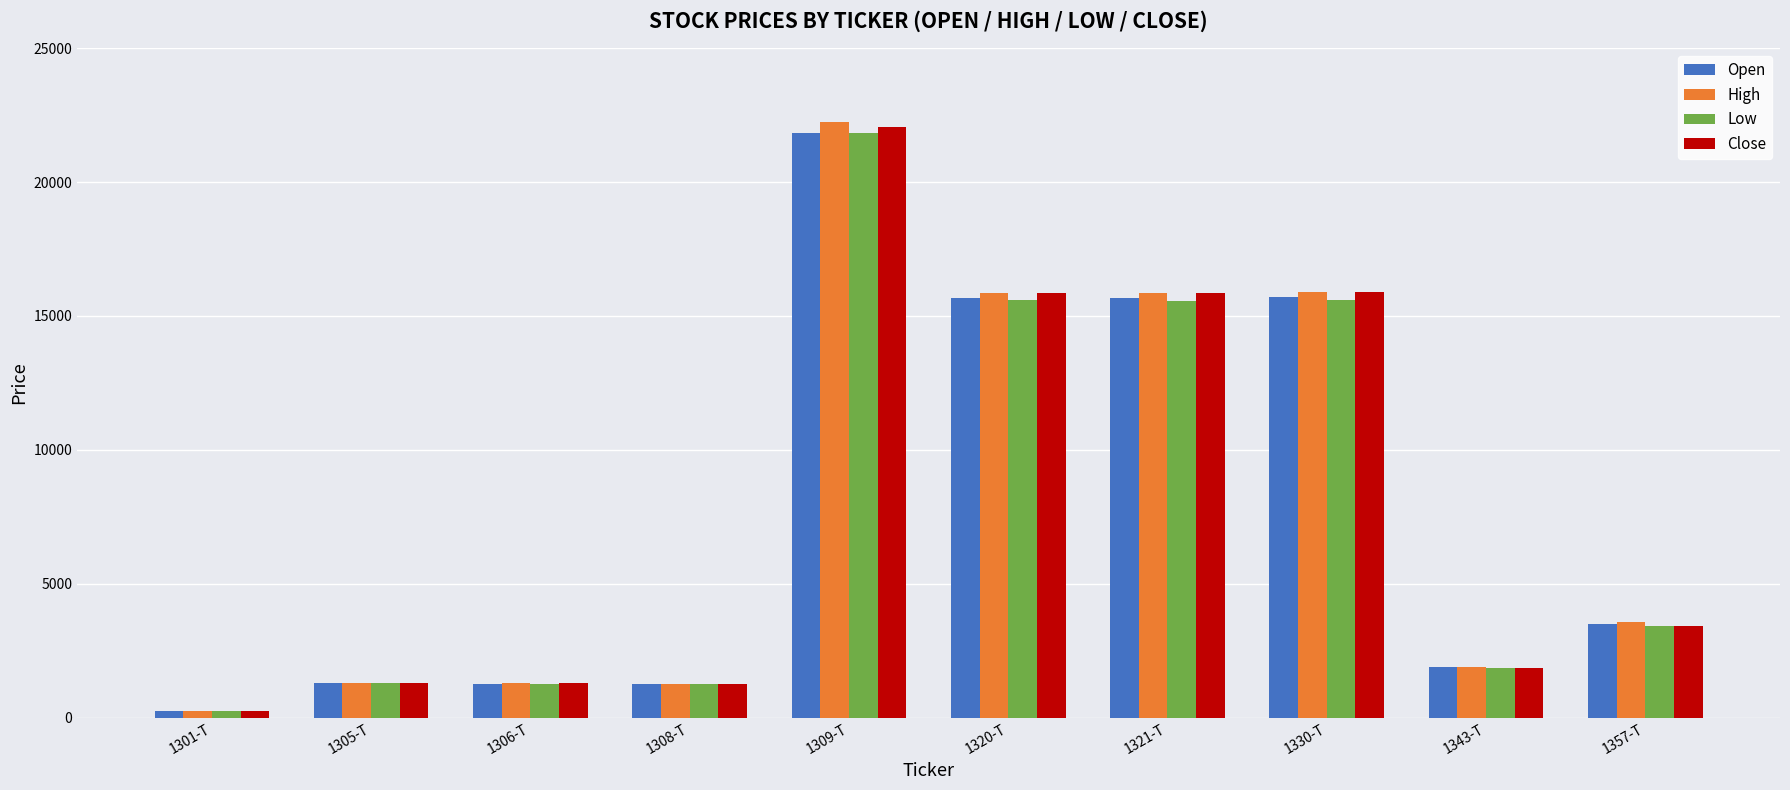

How many values in the Low series are below 3415?

5